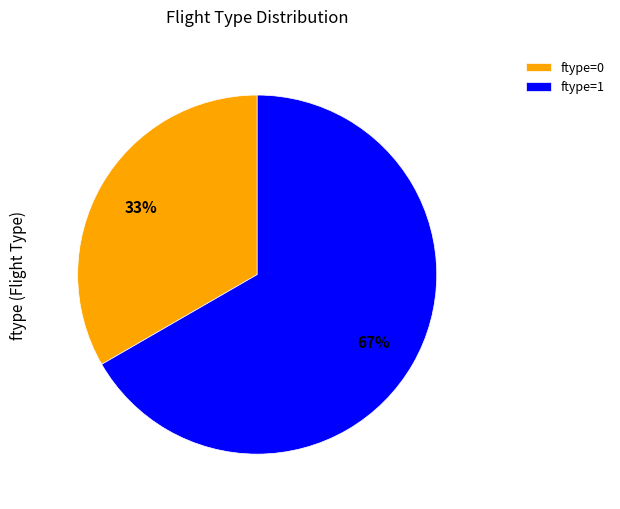

The ftype=0 slice represents 40% of the pie. True or false?

False